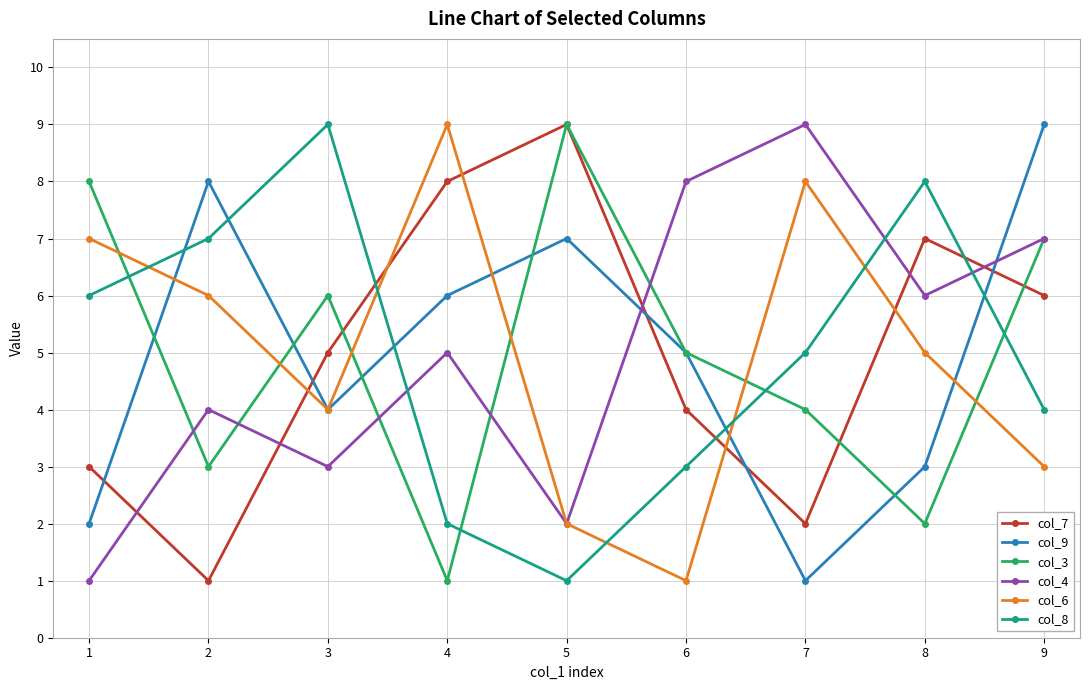

What is the sum of all col_9 values?

45